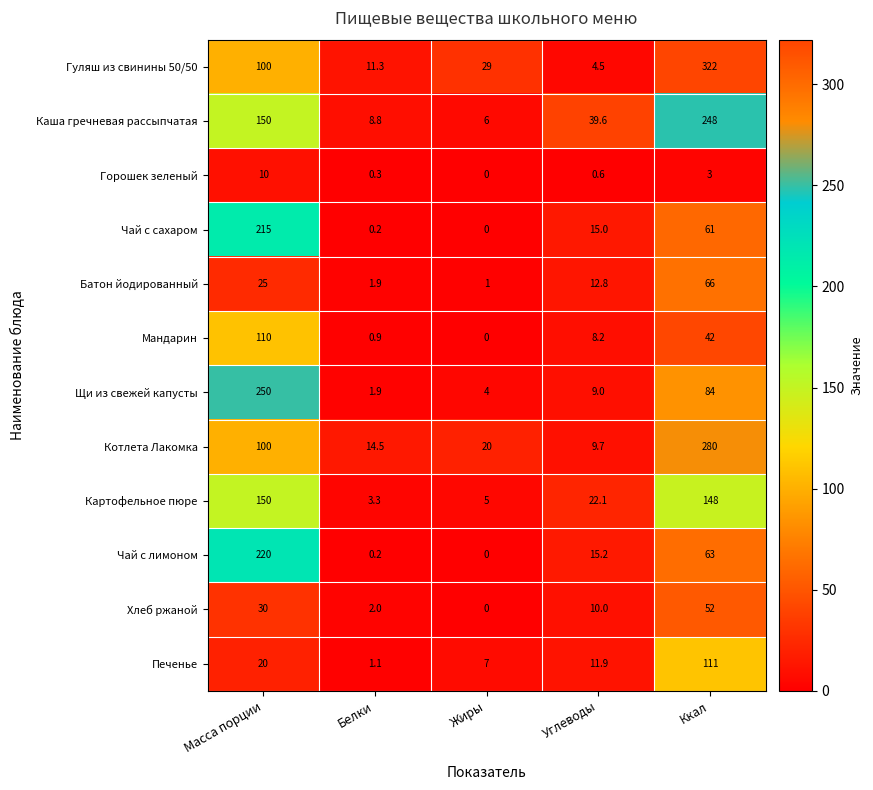

What is the sum of all Картофельное пюре values?

328.4